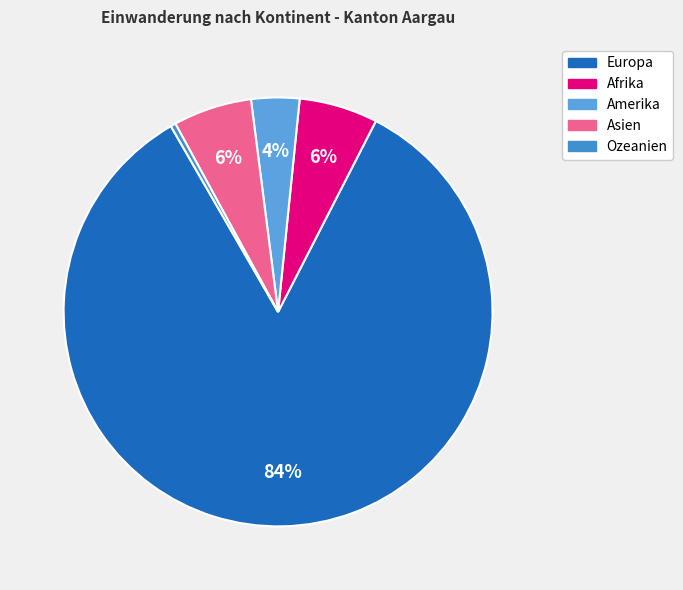

Which category has the smallest portion of the pie?

Ozeanien